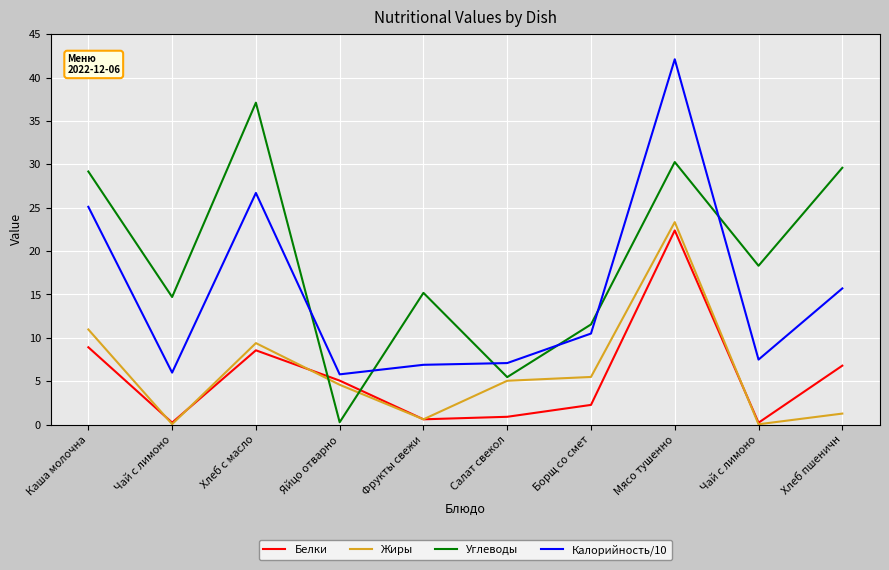

Where is the first local maximum for Калорийность/10?

Хлеб с масло